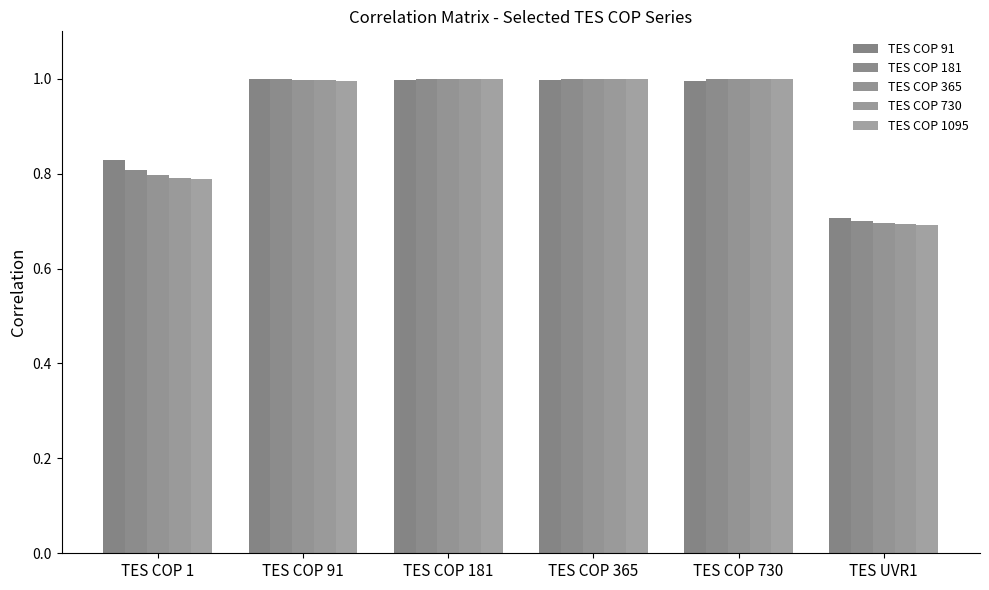

At which label is TES COP 1095 closest to 0?

TES UVR1